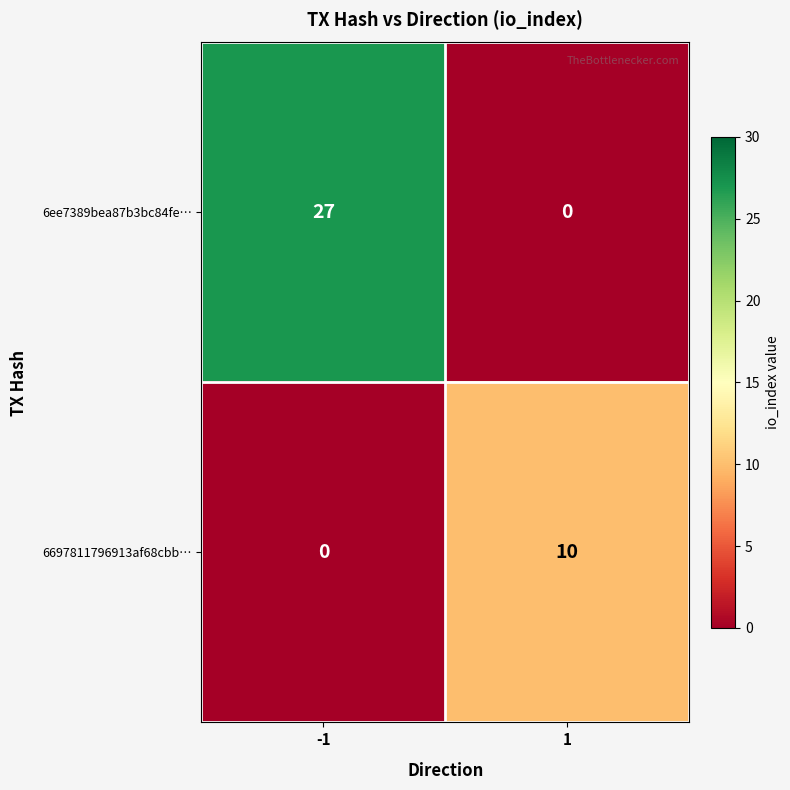

What is the total value across all series at 1?

10